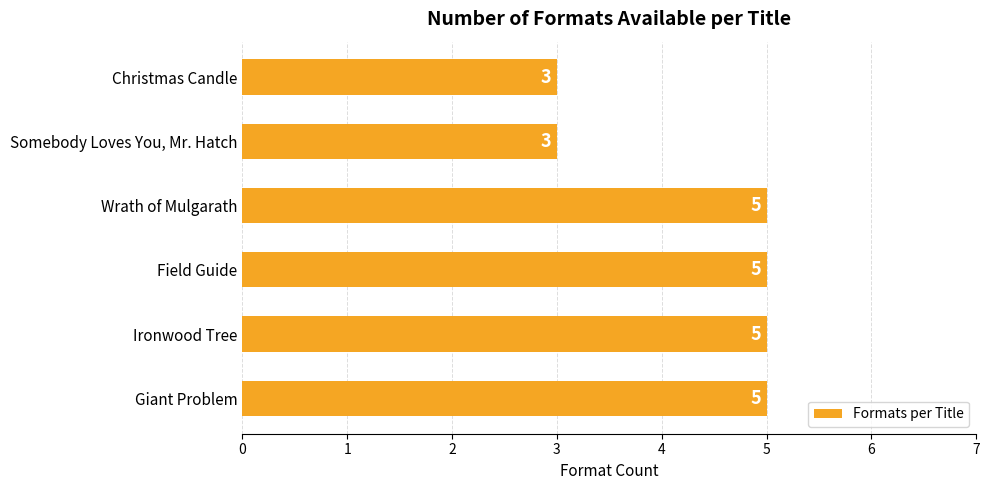

Reading bottom to top, list all the values displayed in this chart.

Giant Problem=5	Ironwood Tree=5	Field Guide=5	Wrath of Mulgarath=5	Somebody Loves You, Mr. Hatch=3	Christmas Candle=3